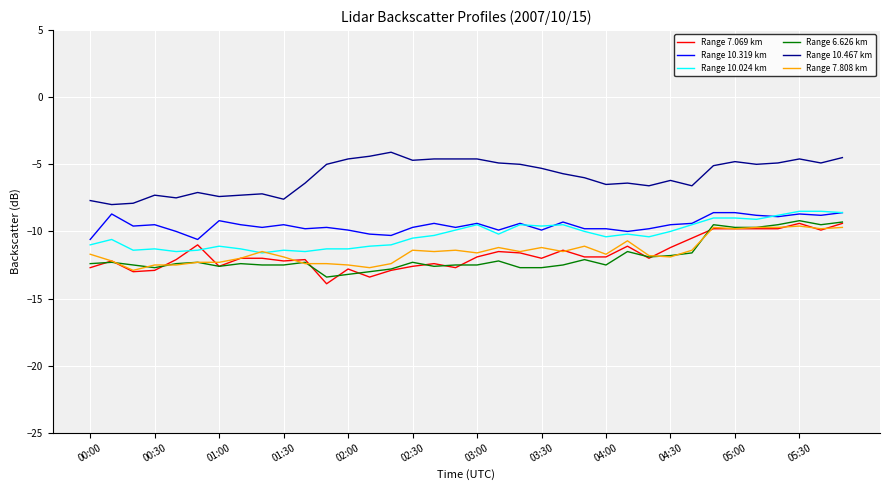

What is the difference between the maximum and minimum values in the Range 7.069 km series?

4.5